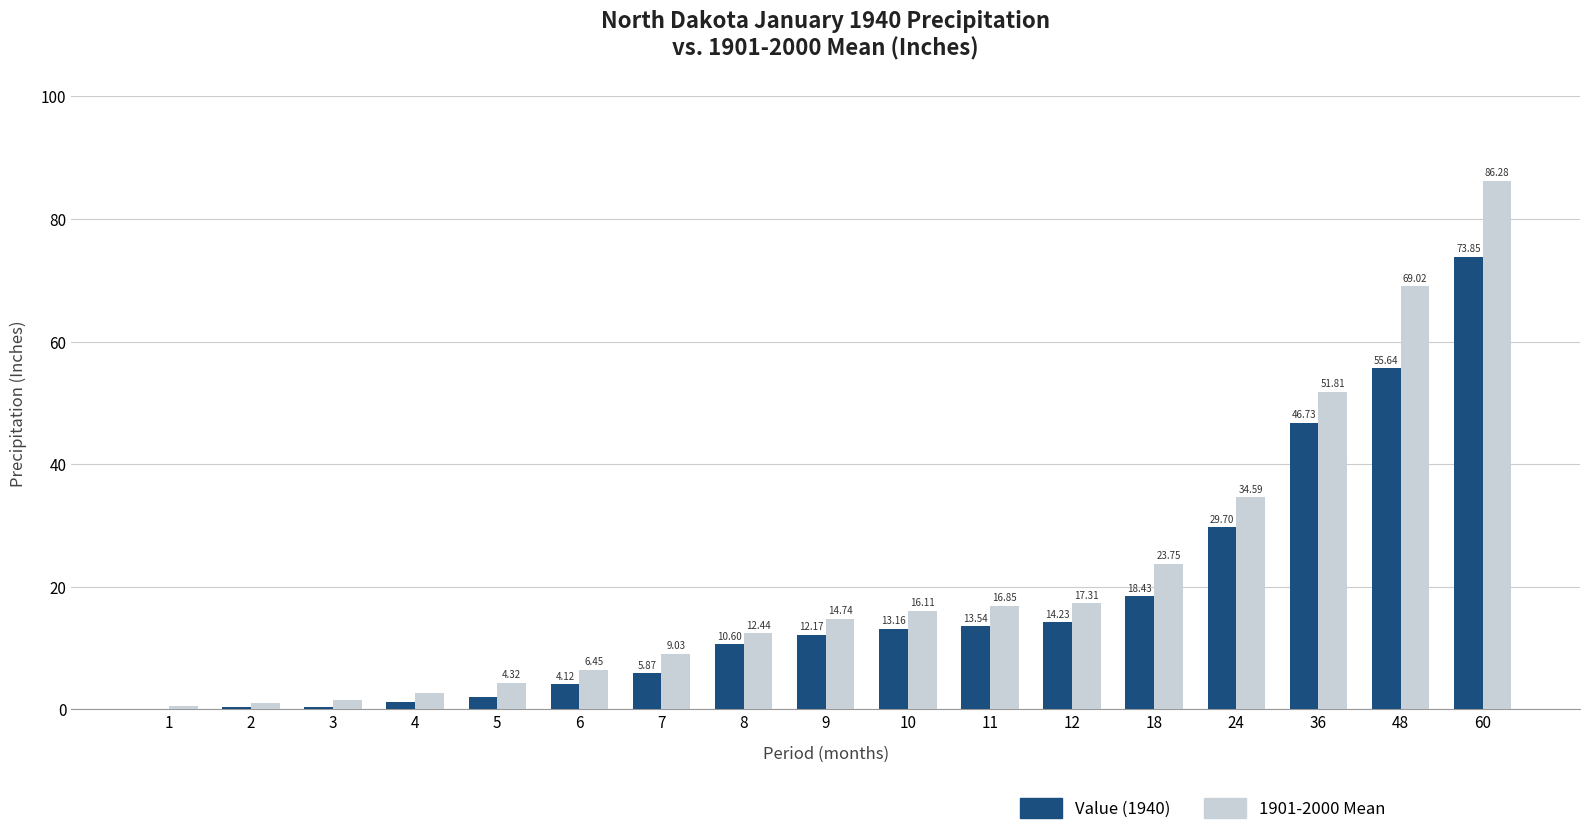

What is the total value across all series at 4?

3.9